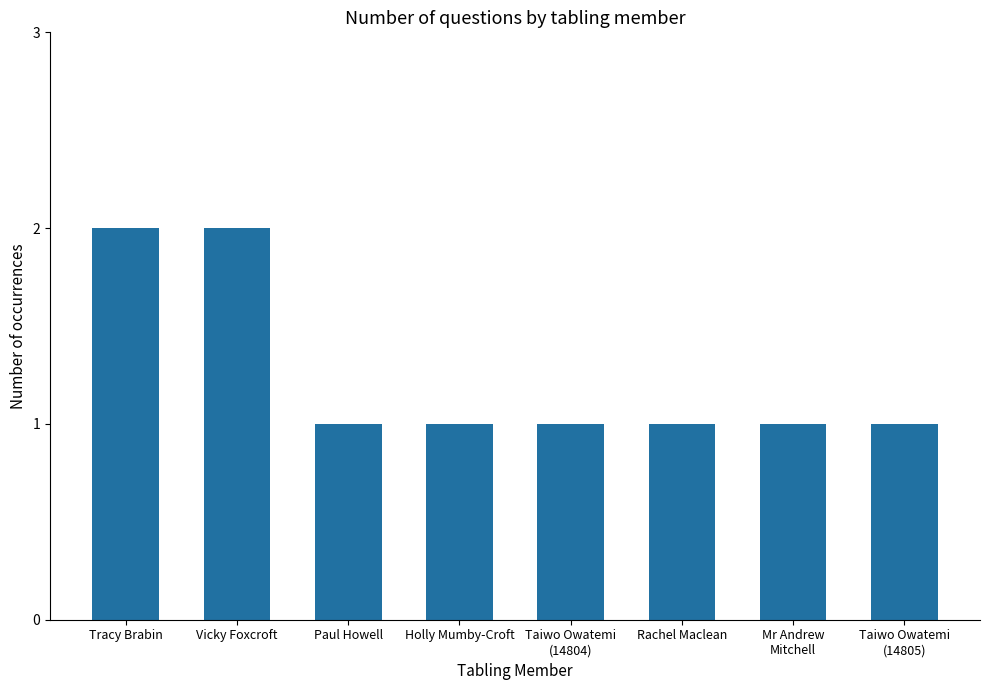

True or false: the data shows 1 at Tracy Brabin.

False